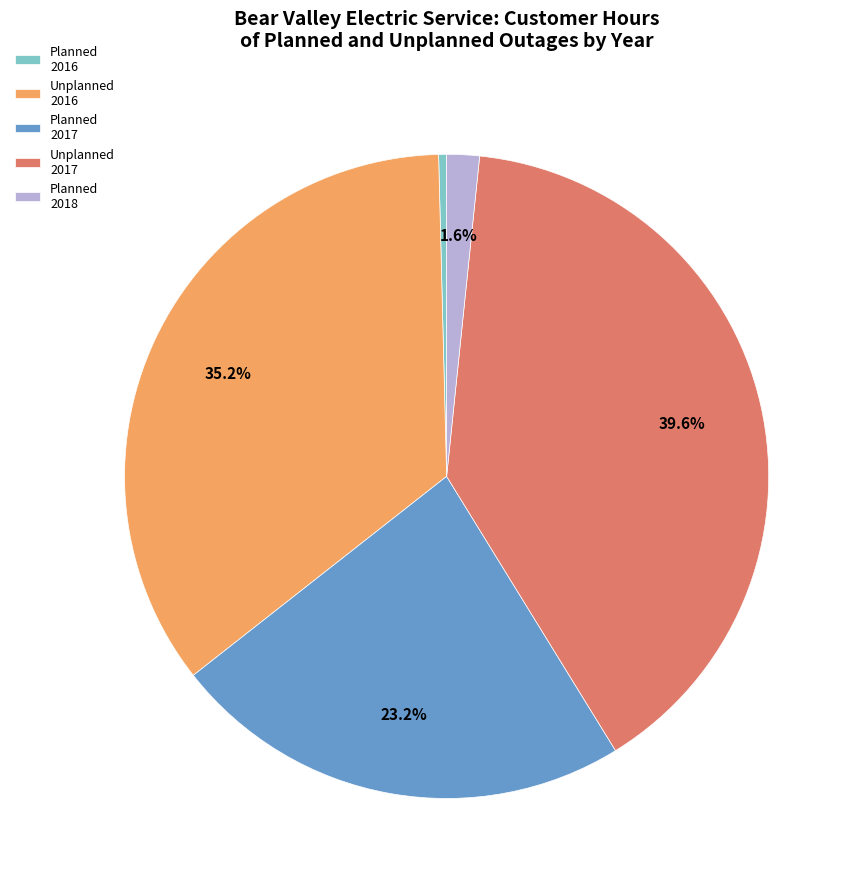

Which has a higher value, Planned 2016 or Unplanned 2017?

Unplanned 2017